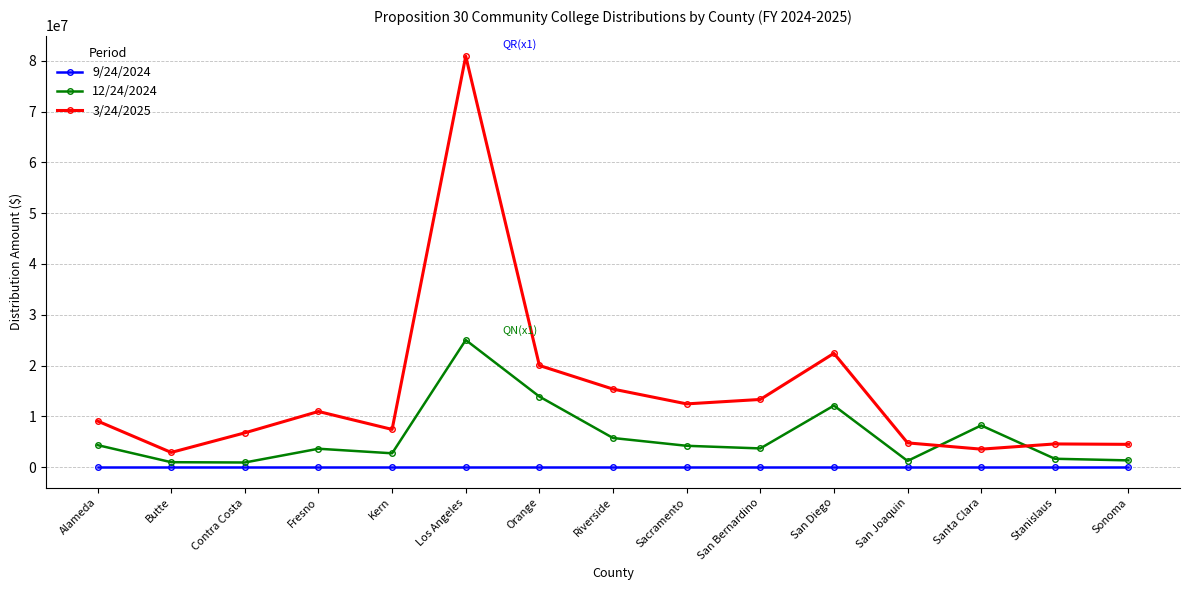

What is the label of the 13th point from the left?

Santa Clara